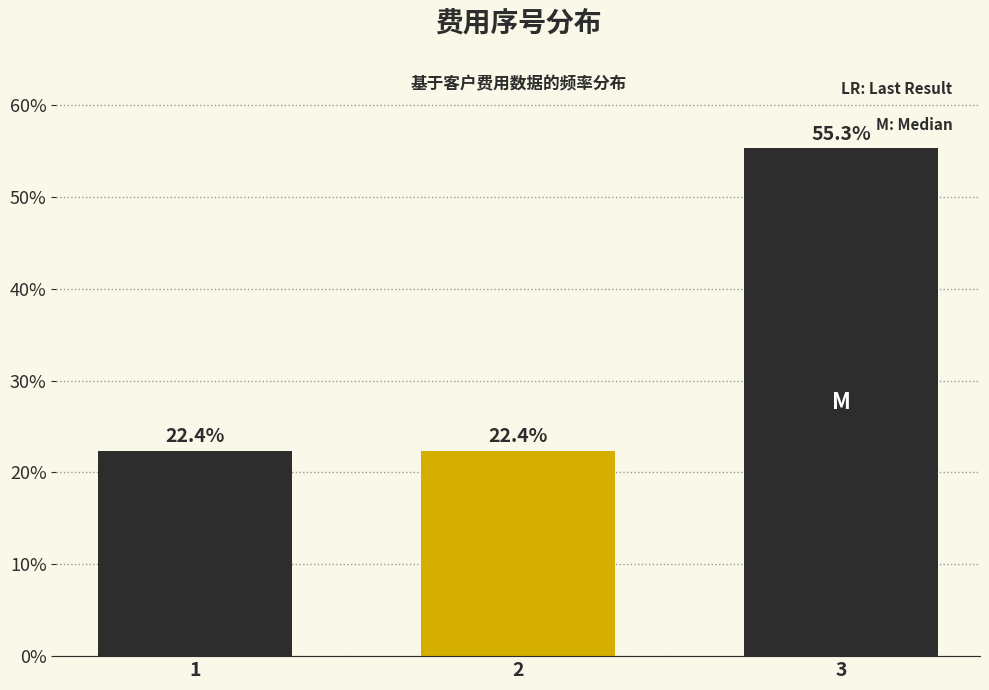

Reading left to right, transcribe all the data shown in this chart.

1=22.4	2=22.4	3=55.3